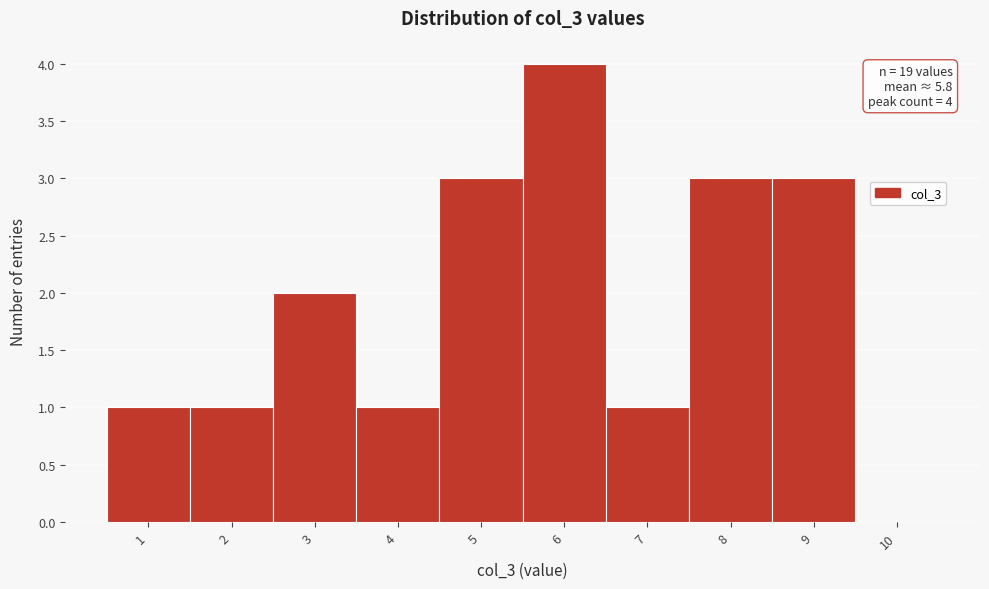

Reading right to left, transcribe all the data shown in this chart.

10=0	9=3	8=3	7=1	6=4	5=3	4=1	3=2	2=1	1=1